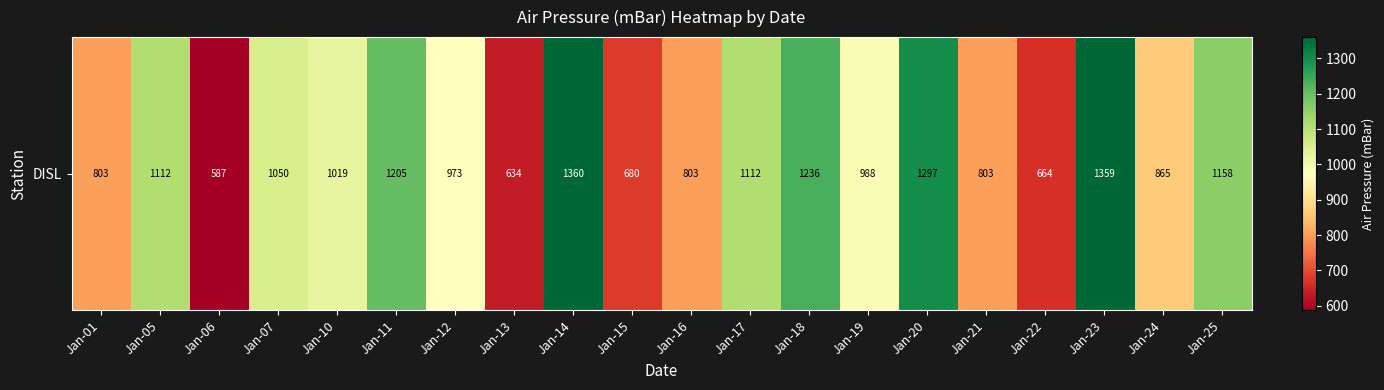

Count the number of data series in this chart.

1